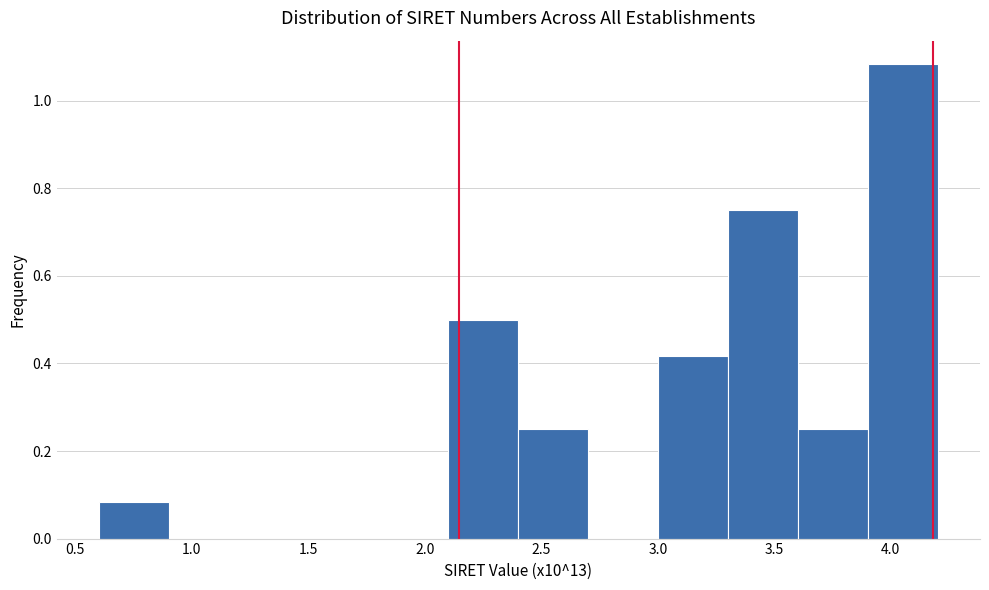

Reading left to right, list every bar in this chart as the range it spans on the x-axis followed by its height. Neither the bar edges nor the heights are printed on the chart, so give them approximately, as read against the axes.

0.6 to 0.9: 0.08
0.9 to 1.2: 0
1.2 to 1.5: 0
1.5 to 1.8: 0
1.8 to 2.1: 0
2.1 to 2.4: 0.50
2.4 to 2.7: 0.24
2.7 to 3.0: 0
3.0 to 3.3: 0.42
3.3 to 3.6: 0.74
3.6 to 3.9: 0.24
3.9 to 4.2: 1.08